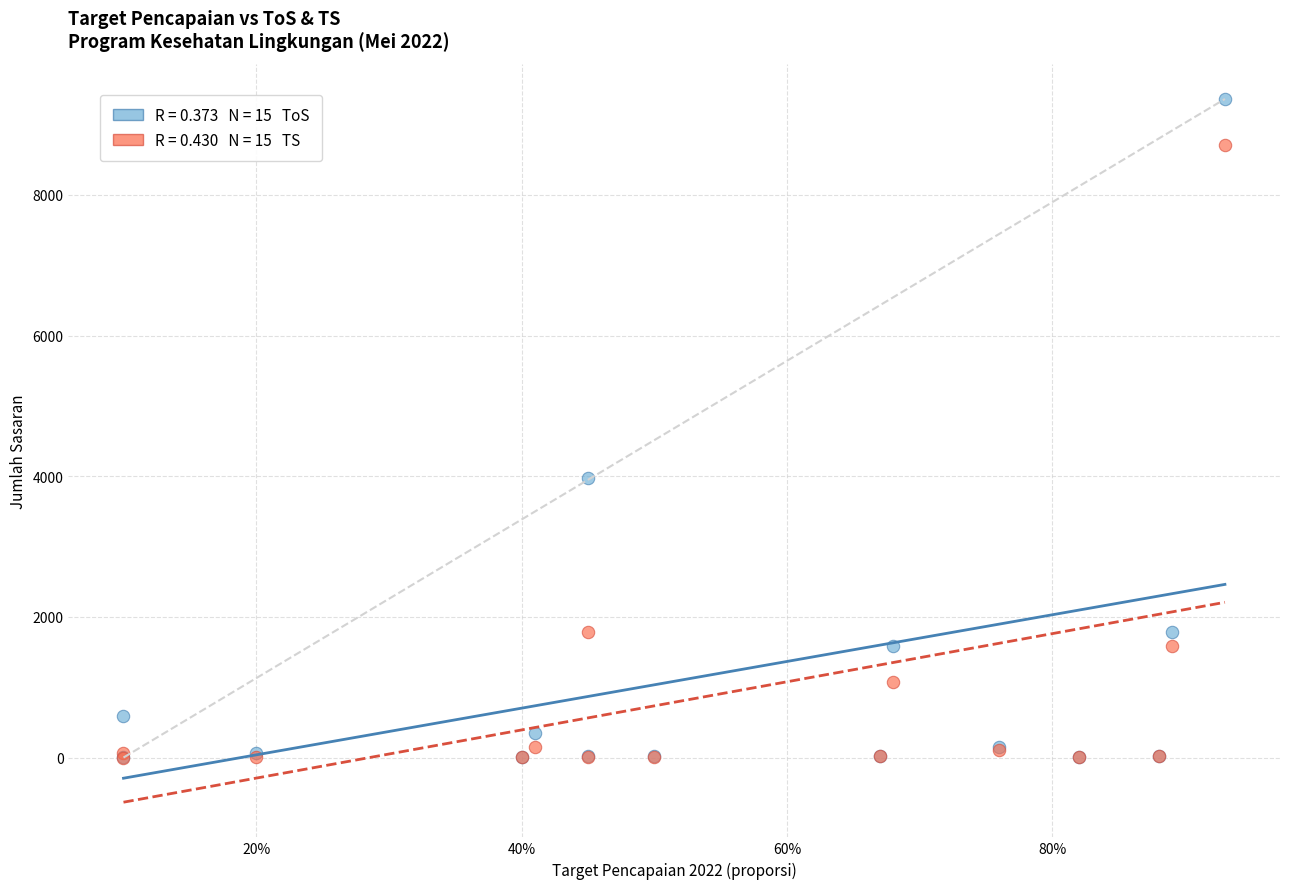

Across all series, what Y value is closest to 4682?

3969